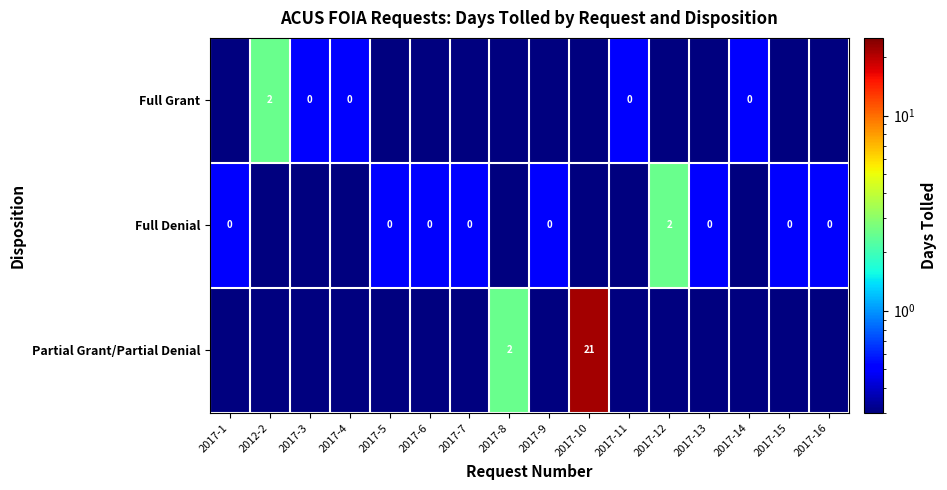

The value of Full Grant at 2012-2 is 2.0. True or false?

True